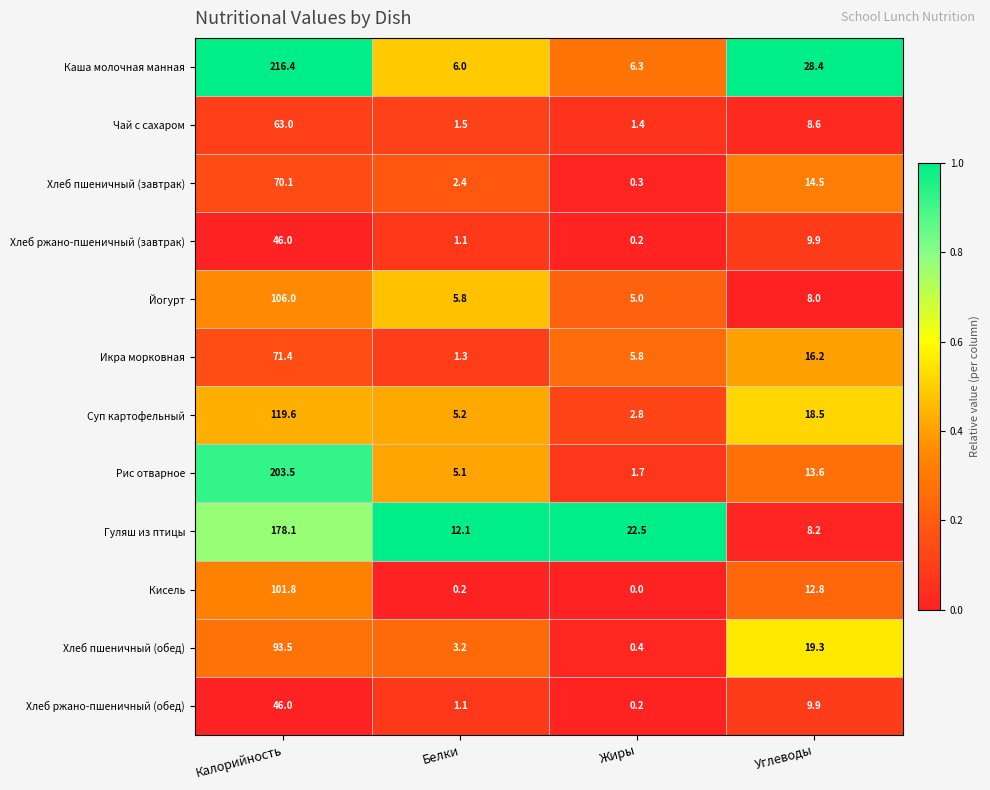

How many data points does each series have?

4